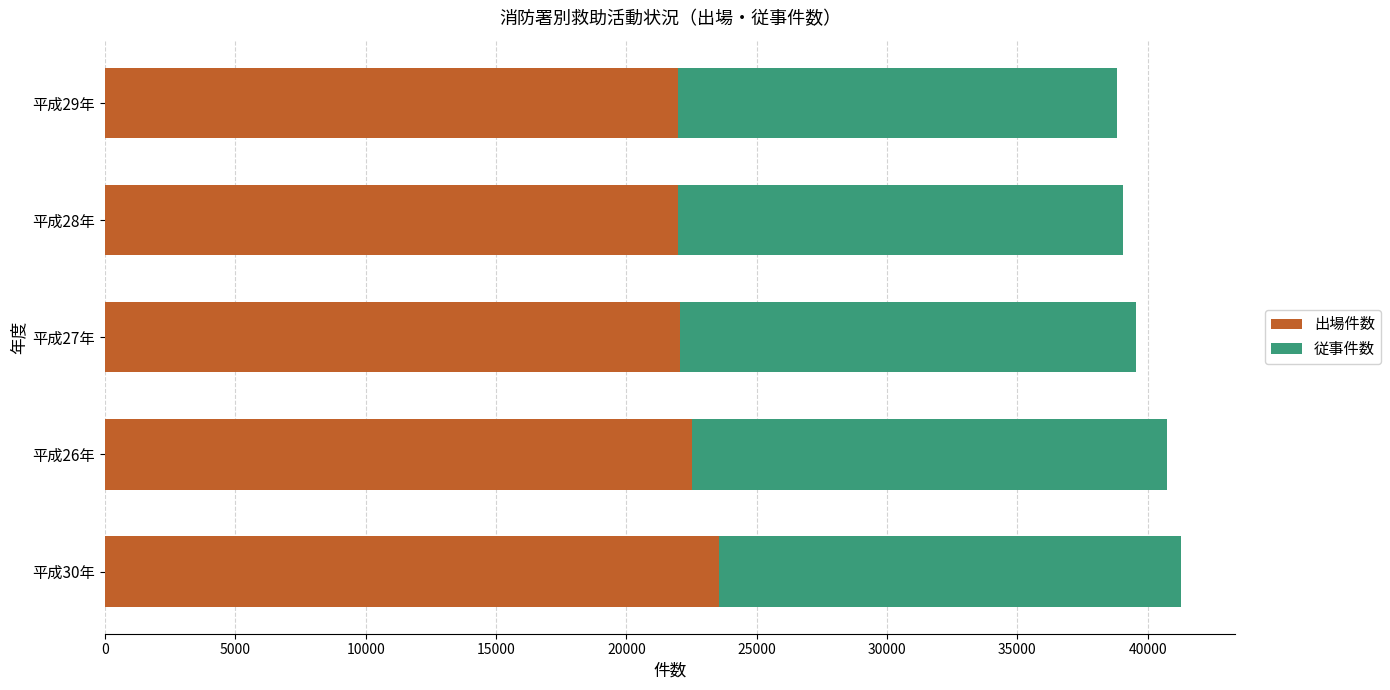

What is the total value across all series at 平成27年?

39536